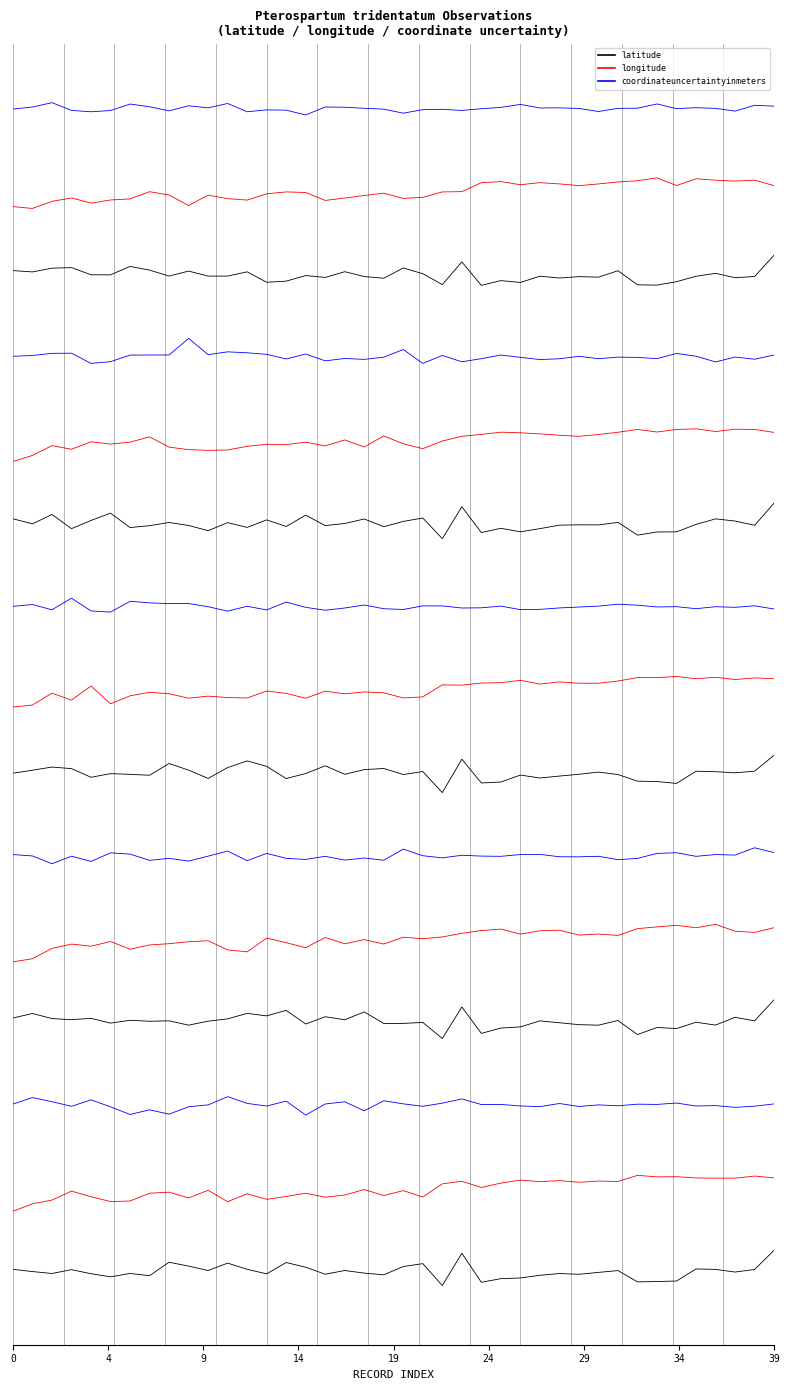

Reading left to right, extract all data points from this chart.

latitude: 12.0	12.0	12.1	12.1	12.0	12.0	12.1	12.1	12.0	12.0	12.0	12.0	12.0	11.9	11.9	12.0	12.0	12.0	12.0	12.0	12.1	12.0	11.9	12.2	11.9	11.9	11.9	12.0	12.0	12.0	12.0	12.0	11.9	11.9	11.9	12.0	12.0	12.0	12.0	12.2
longitude: 12.8	12.8	12.9	12.9	12.9	12.9	12.9	13.0	13.0	12.8	13.0	12.9	12.9	13.0	13.0	13.0	12.9	12.9	13.0	13.0	12.9	12.9	13.0	13.0	13.1	13.1	13.1	13.1	13.1	13.1	13.1	13.1	13.1	13.2	13.1	13.2	13.1	13.1	13.1	13.1
coordinateuncertaintyinmeters: 14.0	14.0	14.1	14.0	14.0	14.0	14.1	14.0	14.0	14.0	14.0	14.1	14.0	14.0	14.0	13.9	14.0	14.0	14.0	14.0	13.9	14.0	14.0	14.0	14.0	14.0	14.0	14.0	14.0	14.0	14.0	14.0	14.0	14.1	14.0	14.0	14.0	14.0	14.0	14.0